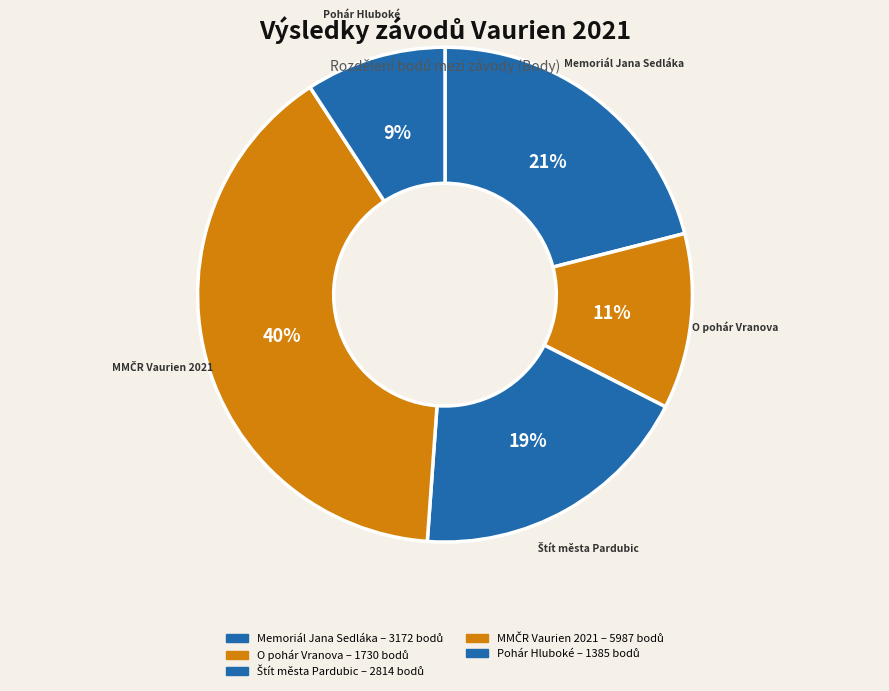

To the nearest percent, what portion does Pohár Hluboké represent?

9%